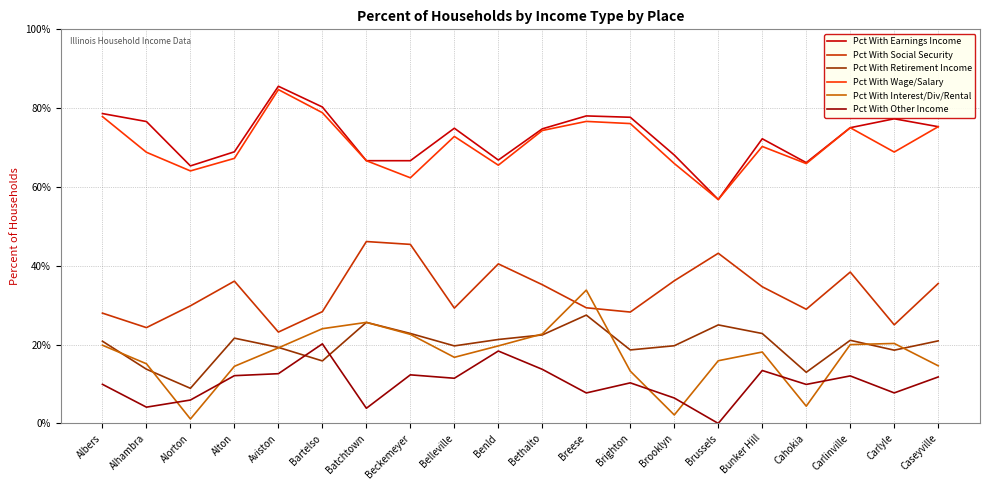

What position from the left is Alton?

4